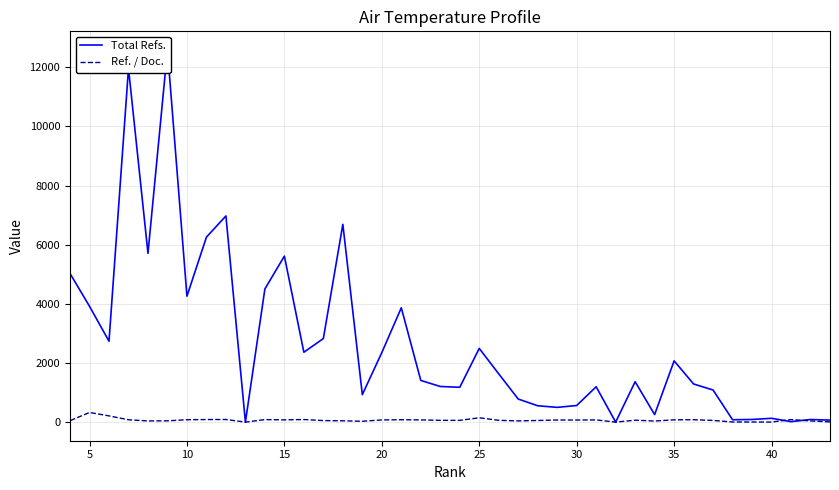

True or false: Total Refs. has a value of 127.4 at 25.

False